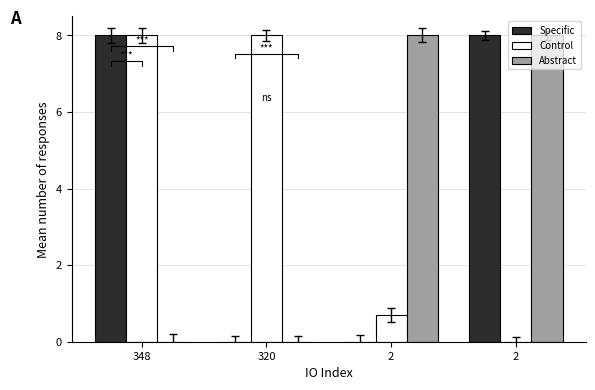

At how many categories does at least one series exceed 2?

4